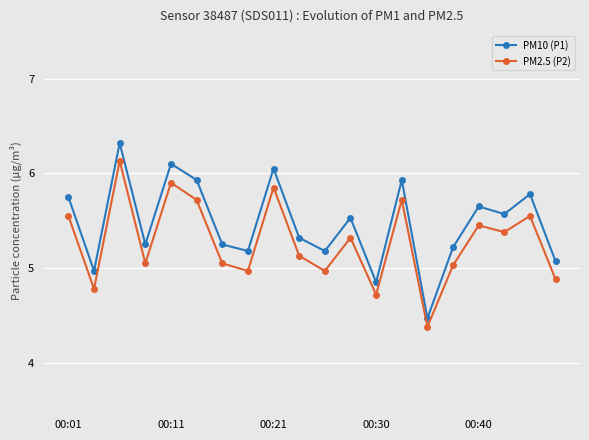

Which series has the largest range (max minus min)?

PM10 (P1)